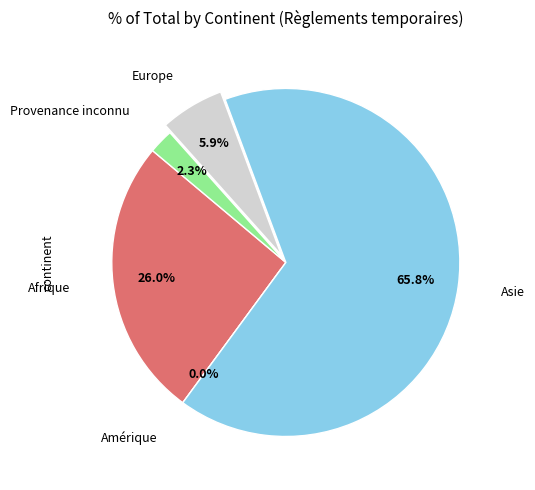

What percentage do Provenance inconnu and Amérique together represent?

2.3%